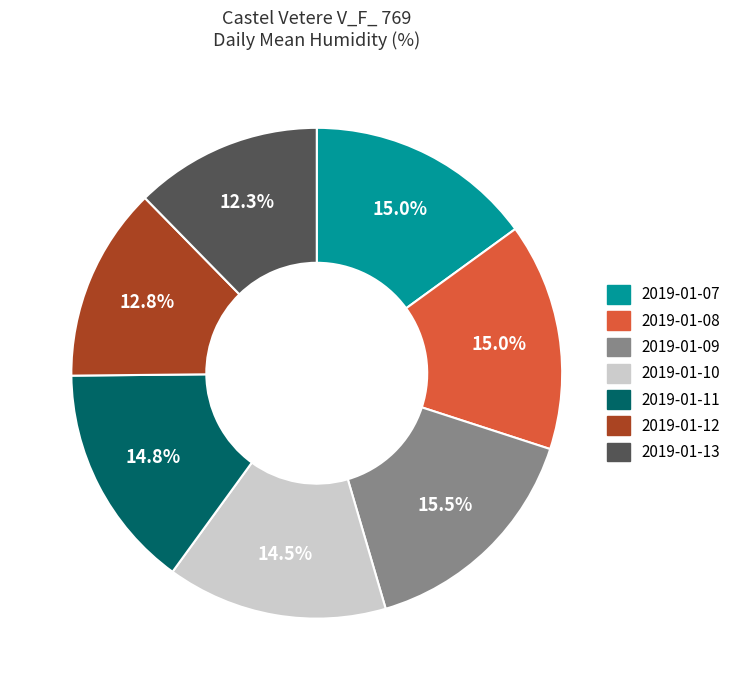

Does 2019-01-12 account for over 50% of the chart?

No